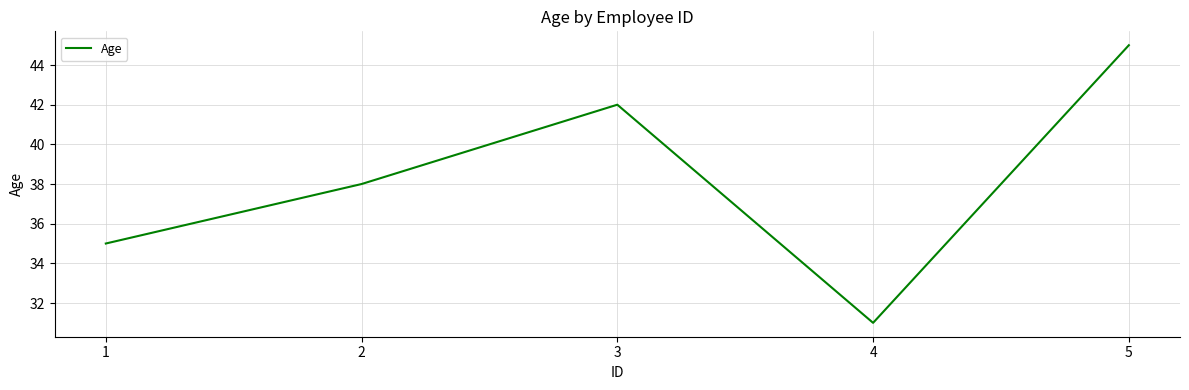

What is the difference between the values at 3 and 1?

7